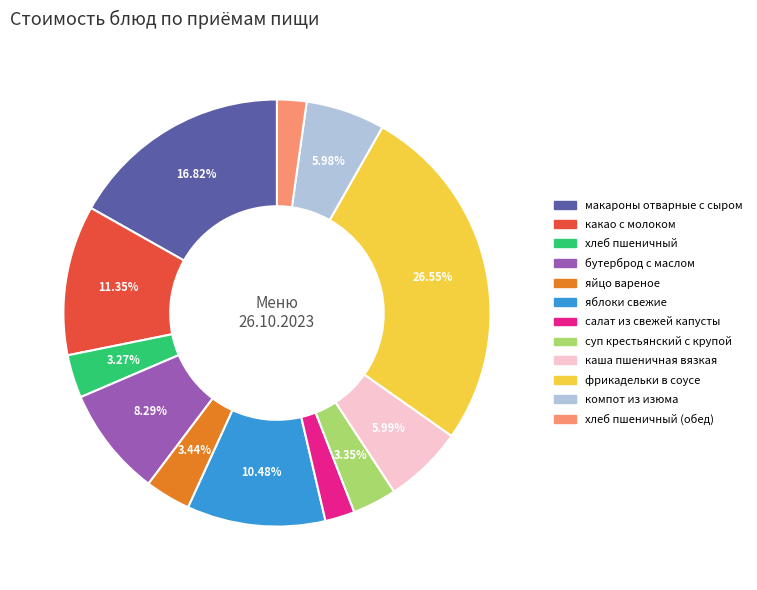

Is there a majority slice in this chart?

No